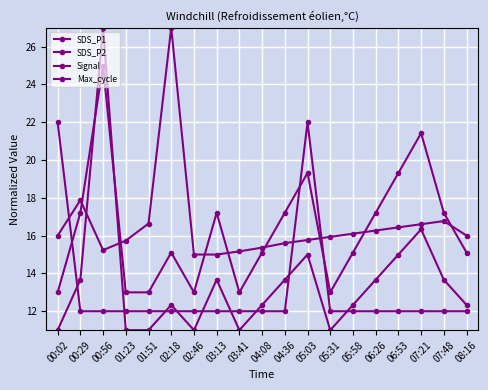

Count the number of data series in this chart.

4